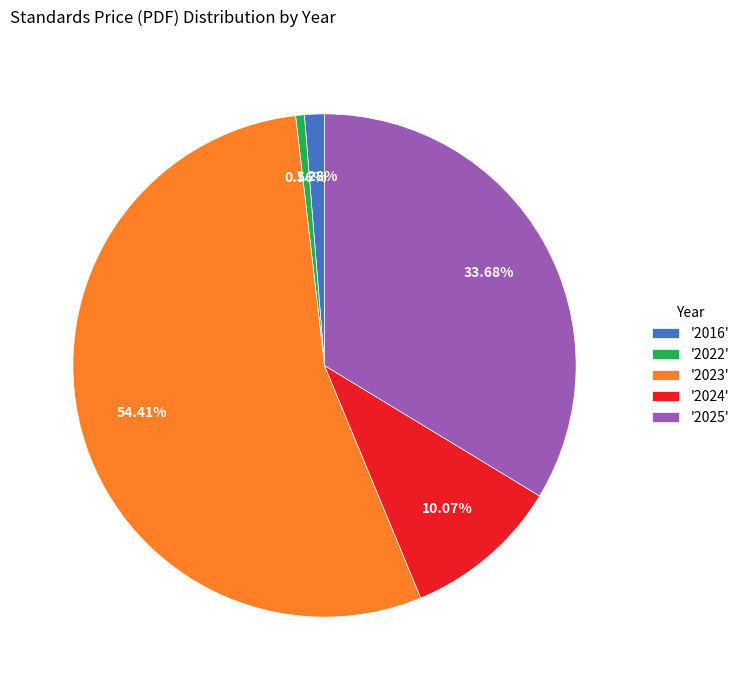

Combined, do '2024' and '2016' account for over 50%?

No